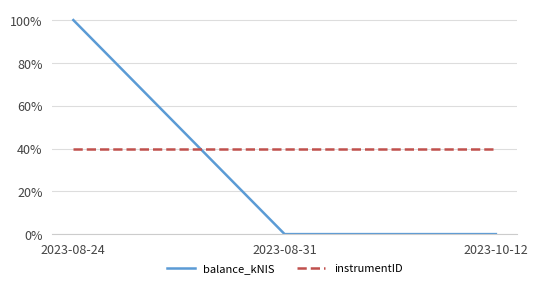

What is the spread (max minus min) of values at 2023-10-12?

0.4